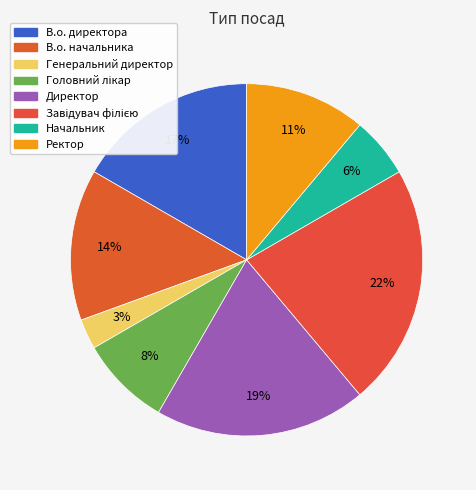

Combined, do Начальник and В.о. начальника account for over 50%?

No